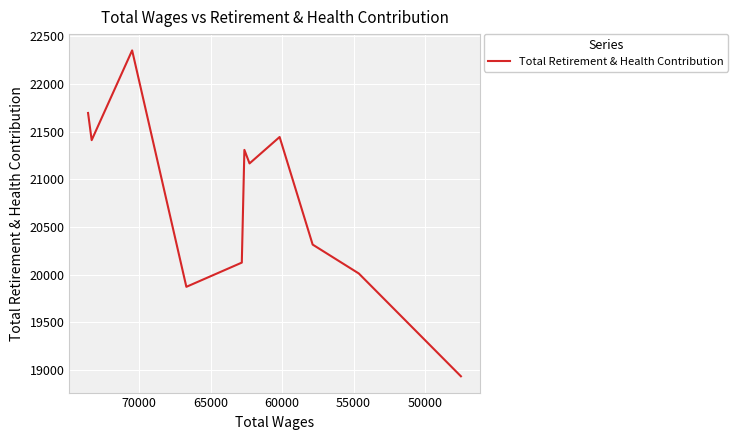

Is it true that the value at 50000 is 38064?

False